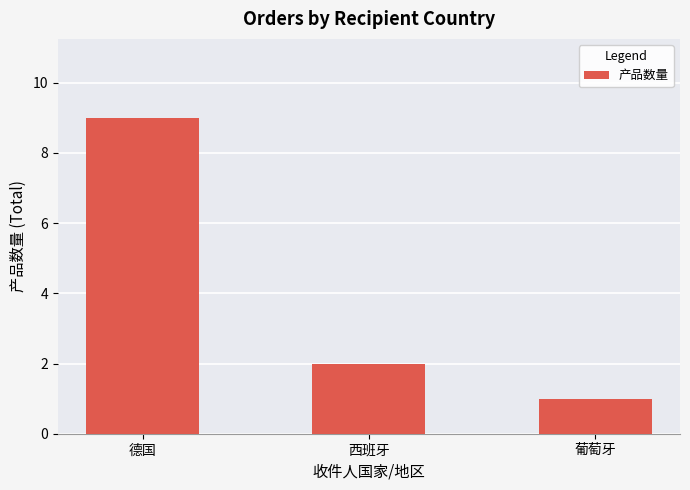

Rank the categories by value from lowest to highest.

葡萄牙, 西班牙, 德国